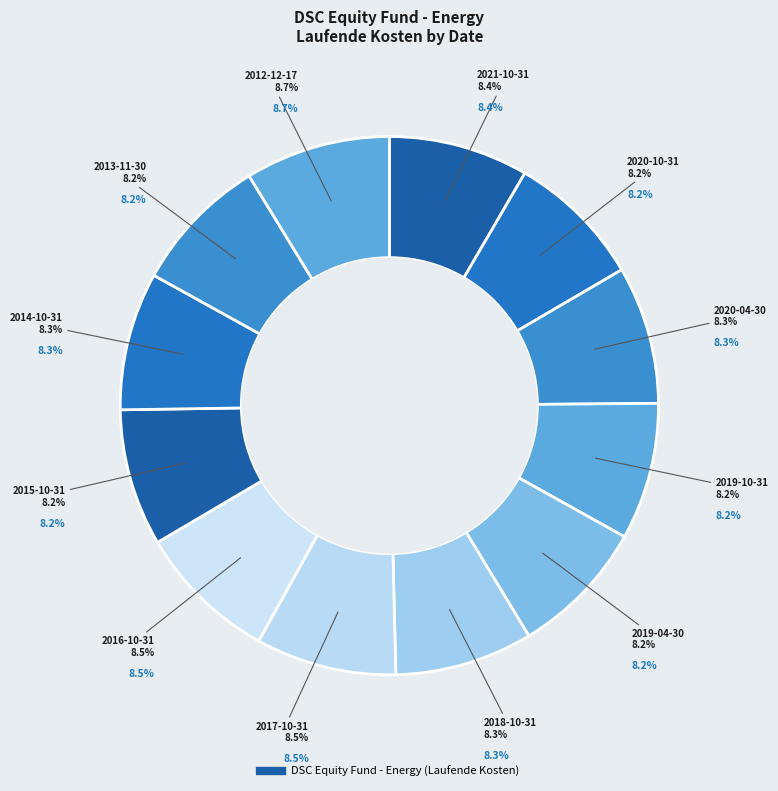

Is there a majority slice in this chart?

No